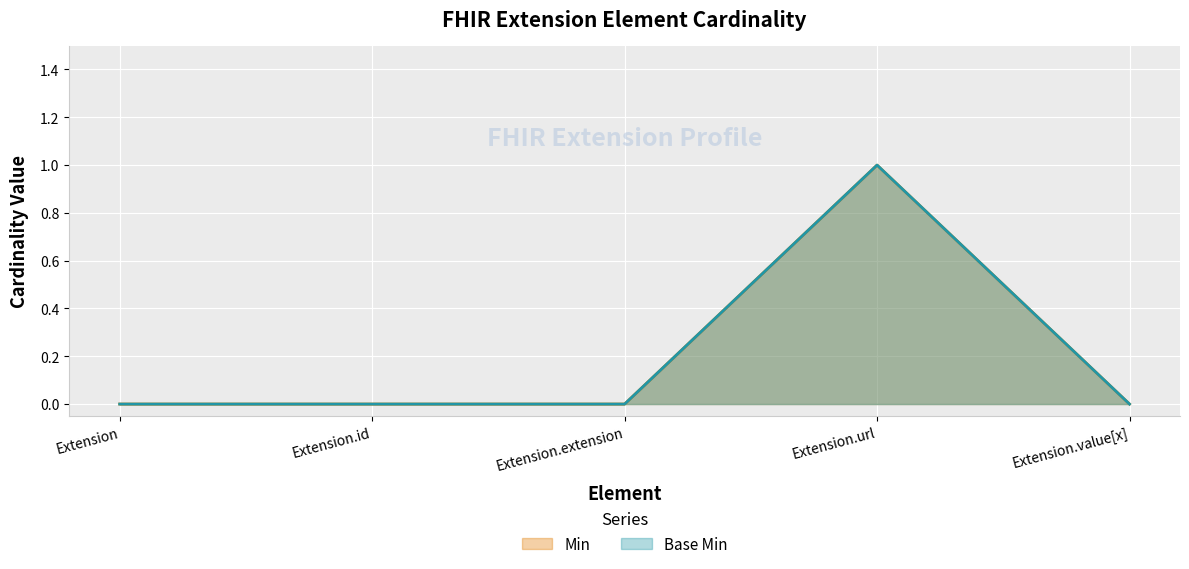

True or false: Min and Base Min cross at least once.

False